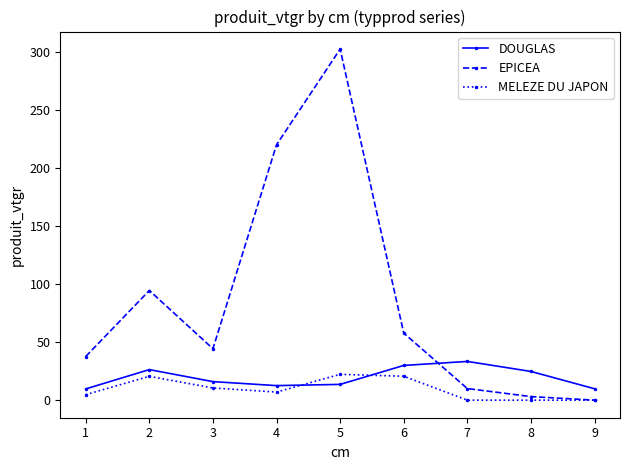

How many lines are shown in the chart?

3